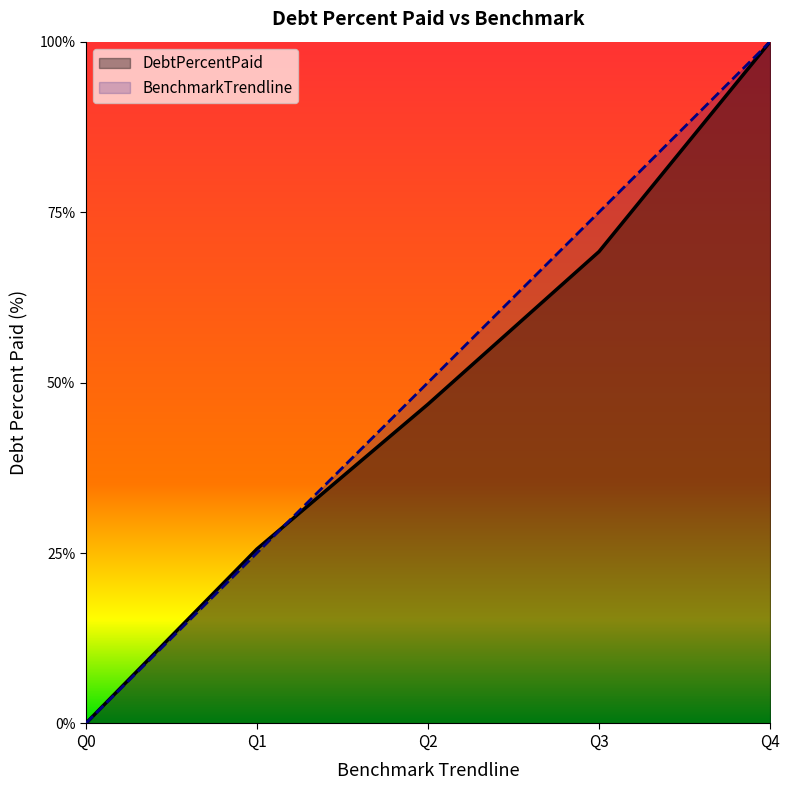

At which category does the chart reach its minimum across all series?

Q0